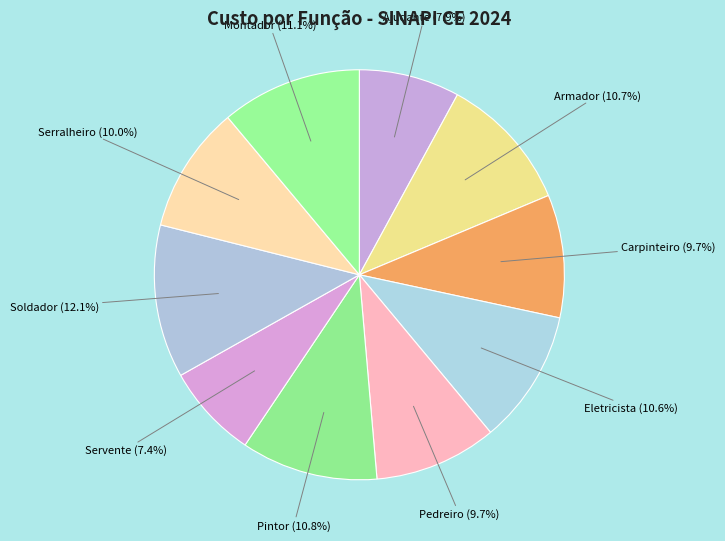

What is the smallest slice in the pie chart?

Servente